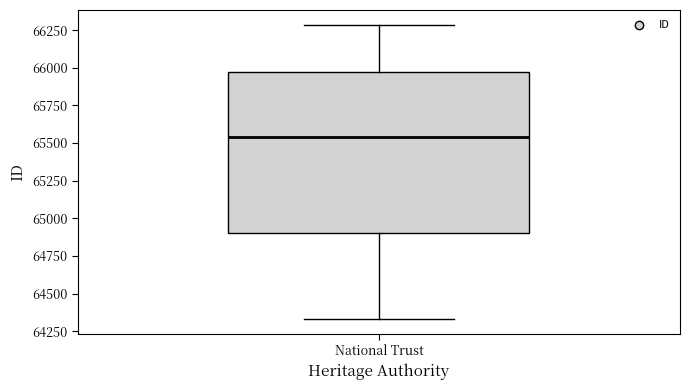

Transcribe this box plot: give where the median line is, the range the box spans, and where the two whiskers end, as read against the y-axis. The values are not printed on the chart, so give them approximately, as read against the axis.

median 65550, box 64900 to 65950, whiskers 64350 to 66300